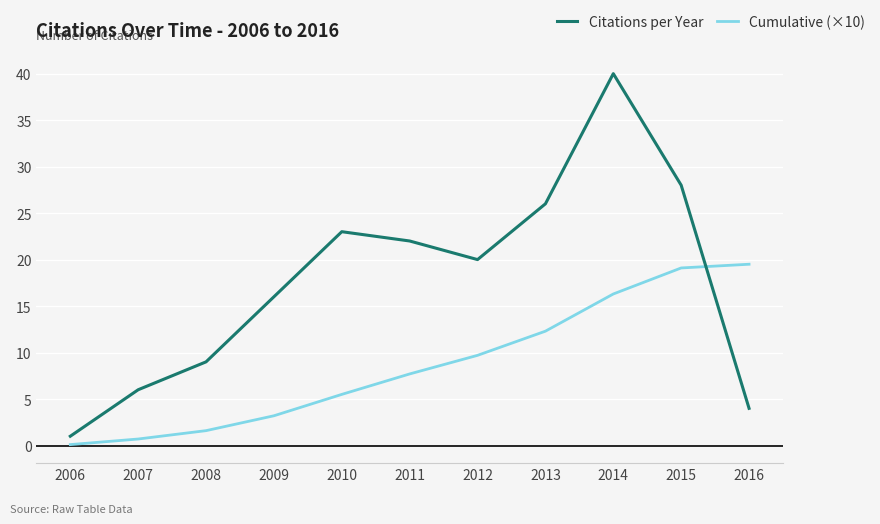

Which series has the largest total across all categories?

Citations per Year